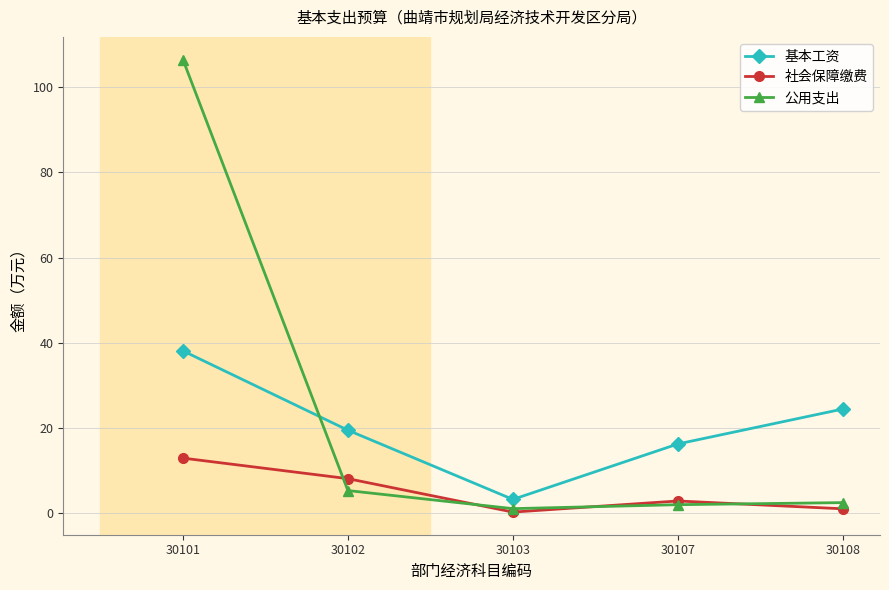

Is the value of 社会保障缴费 at 30102 greater than the value of 公用支出 at 30108?

Yes